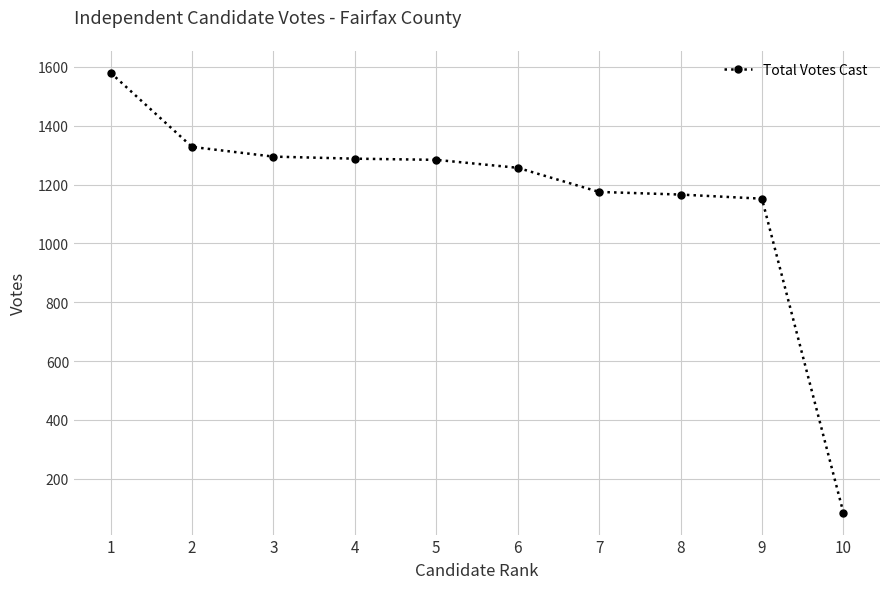

Which category has the highest value across all series?

1